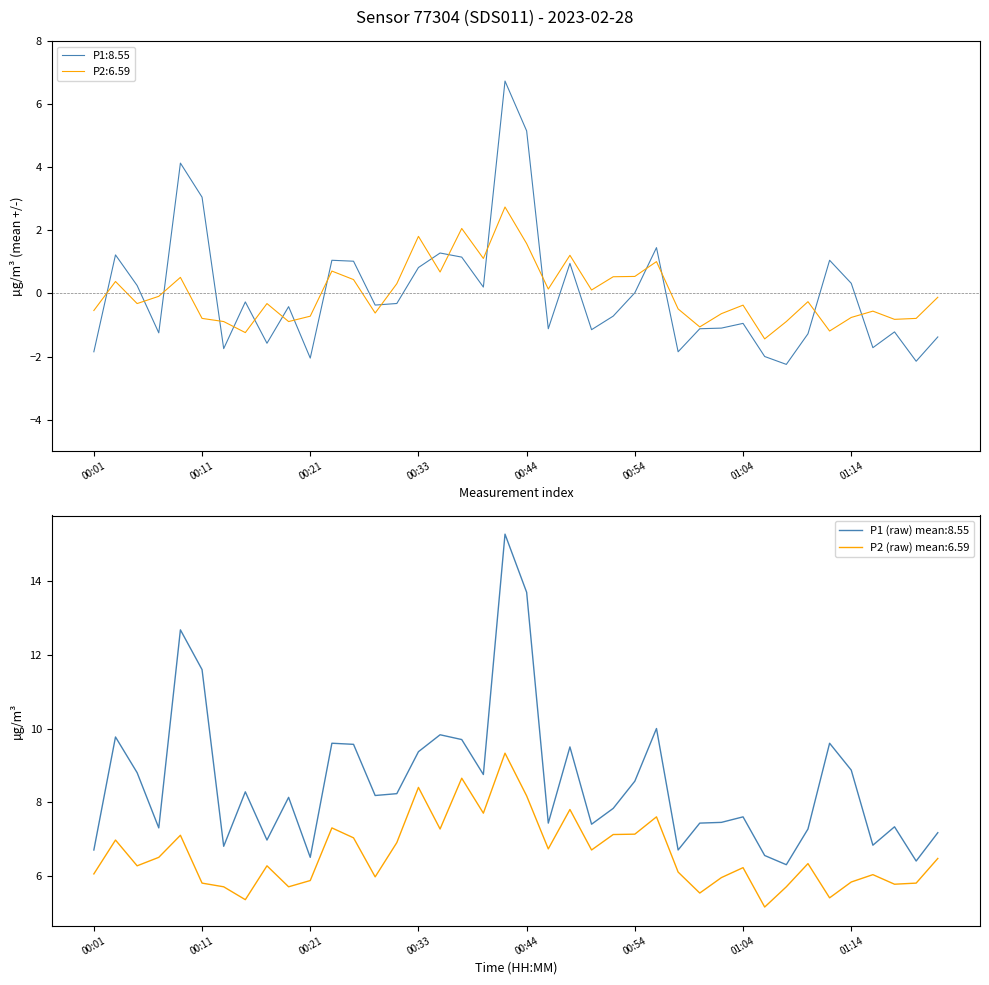

In P1, how many points are lower than both neighbors (excluding endpoints)?

12